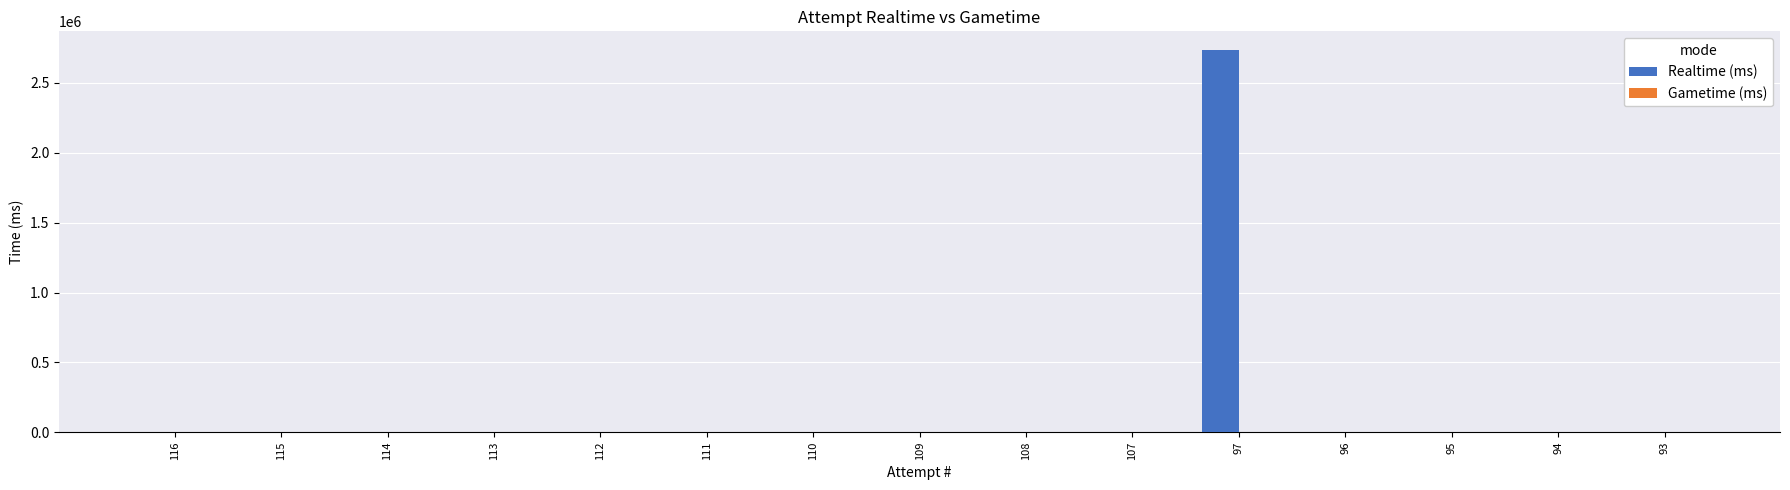

What is the maximum value shown in the chart?

2733032